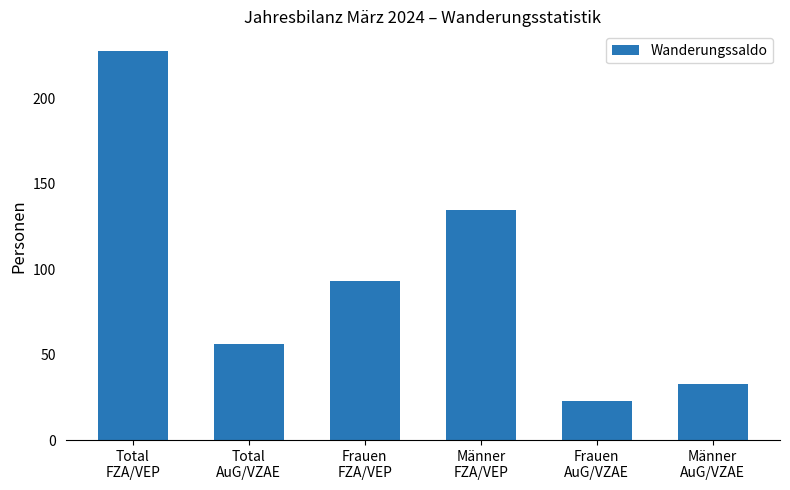

At which label does the data first exceed 93?

Total
FZA/VEP